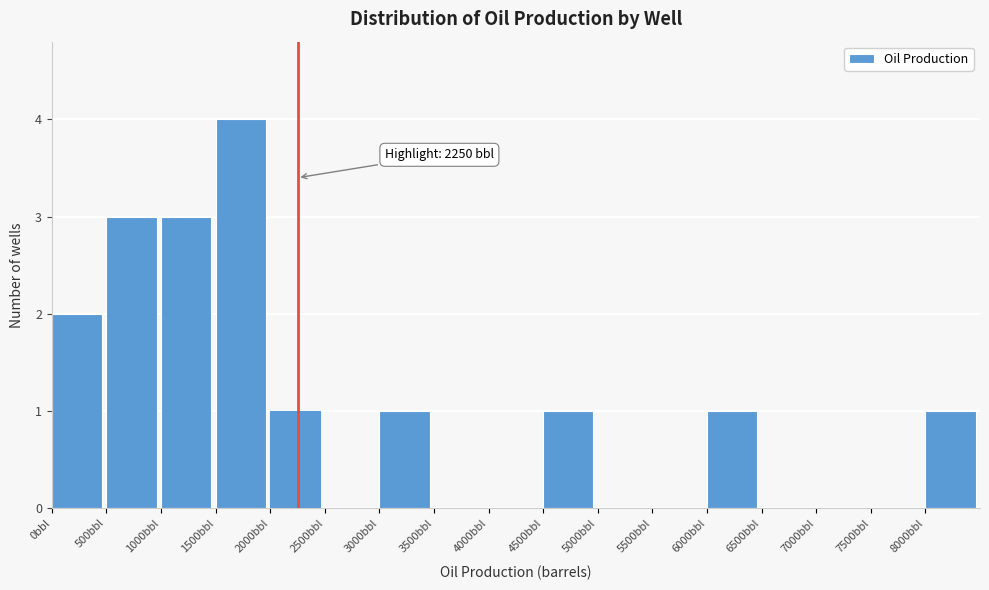

Which range on the x-axis has the tallest bar?

1500 to 2000